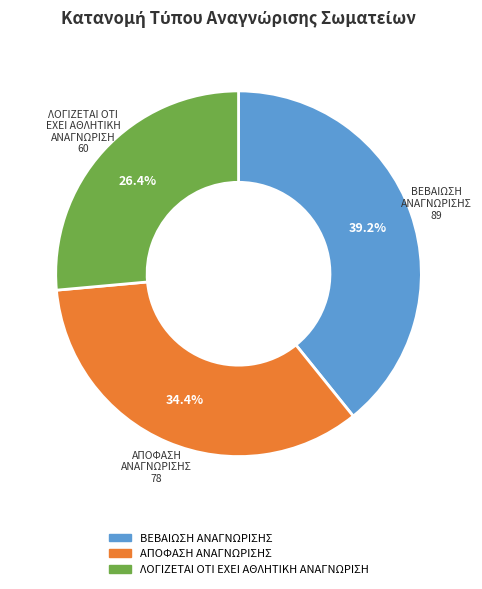

Is the sum of ΒΕΒΑΙΩΣΗ ΑΝΑΓΝΩΡΙΣΗΣ and ΛΟΓΙΖΕΤΑΙ ΟΤΙ ΕΧΕΙ ΑΘΛΗΤΙΚΗ ΑΝΑΓΝΩΡΙΣΗ greater than half?

Yes